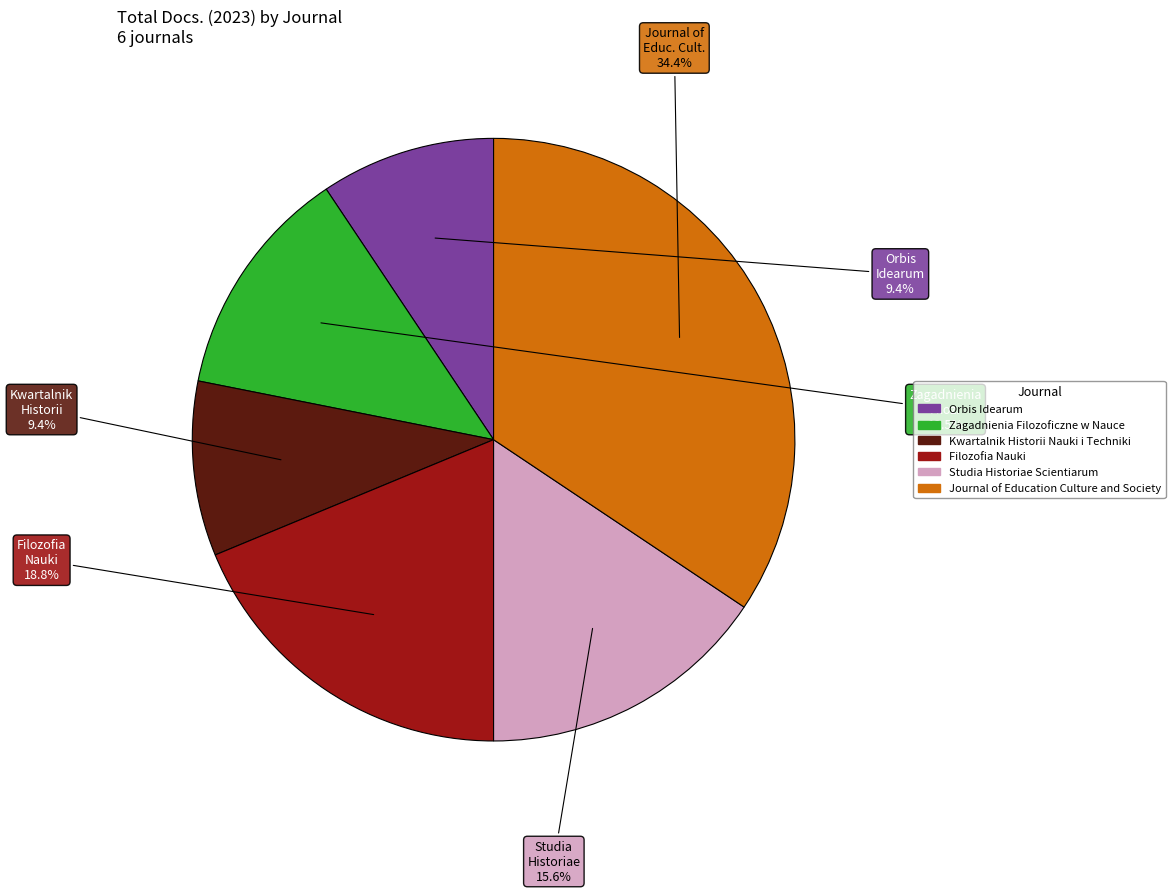

Combined, what portion of the pie is Zagadnienia Filozoficzne w Nauce and Journal of Education Culture and Society?

46.9%